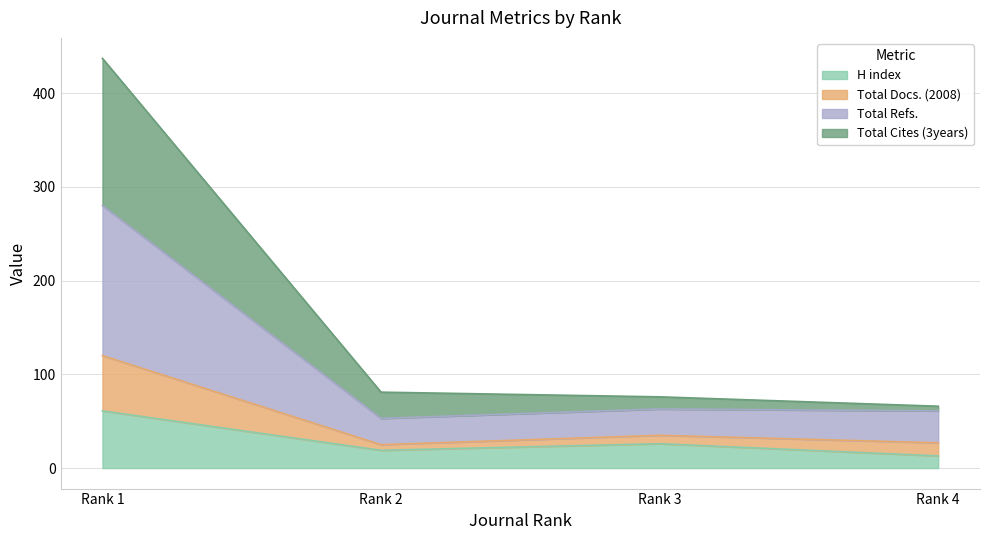

True or false: Total Cites (3years) has more than 2 points higher than both neighbors.

False